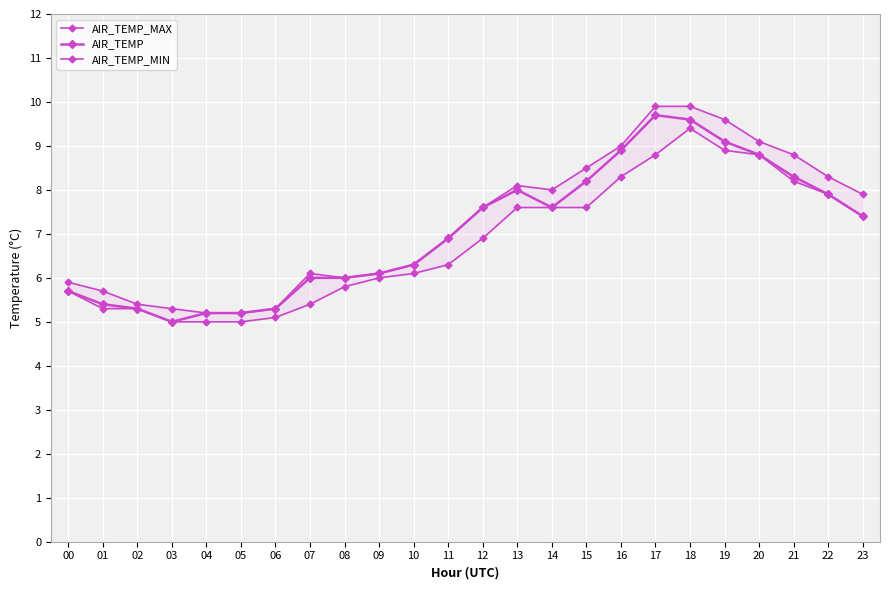

Is it true that AIR_TEMP equals 8.0 at 13?

True